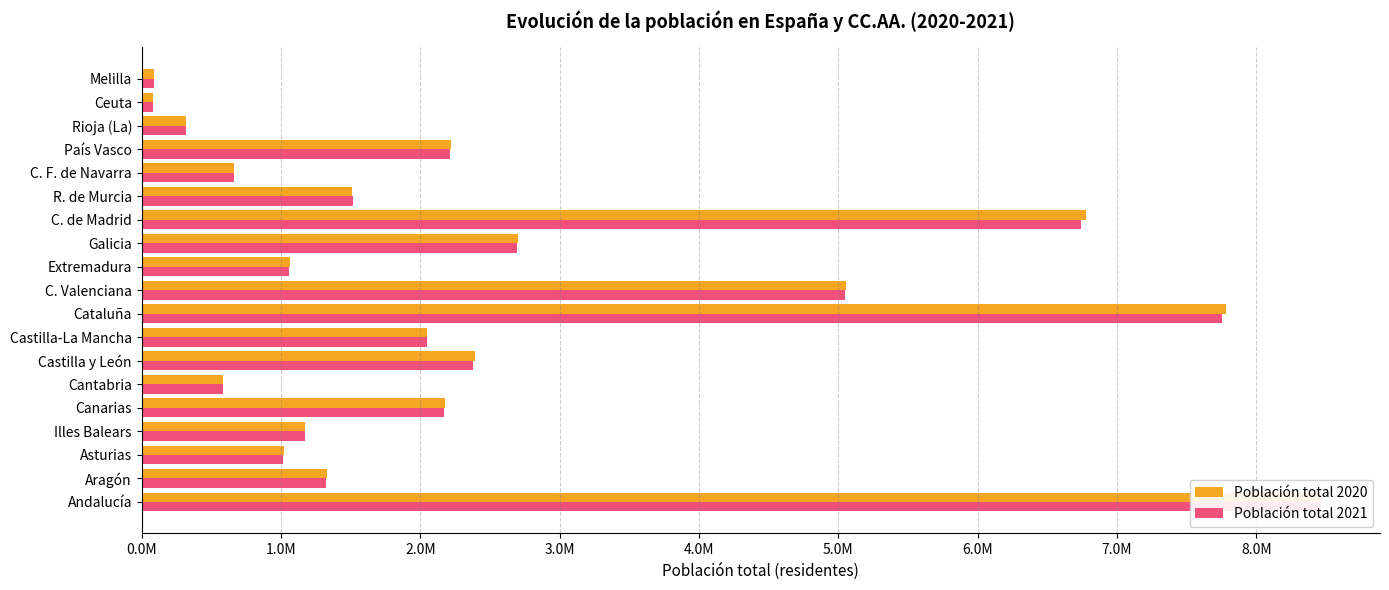

How many data points does each series have?

19